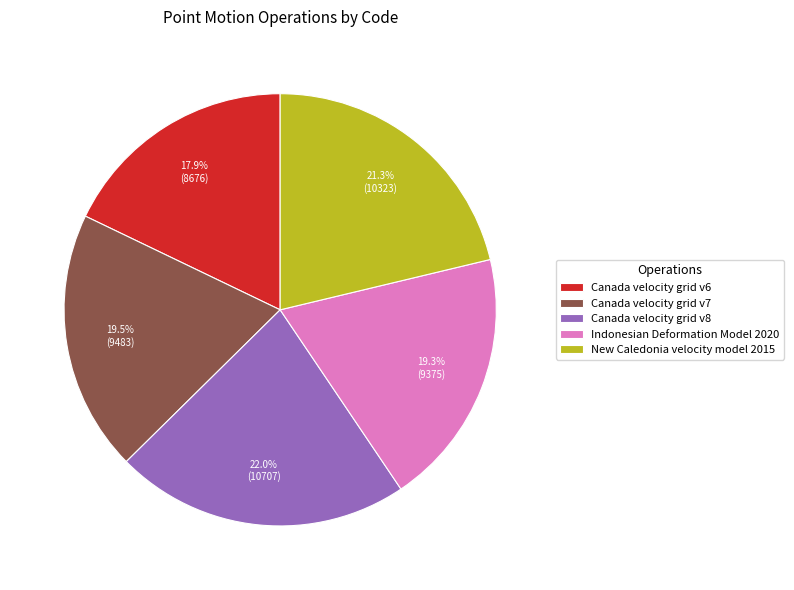

Approximately how many times larger is the value at Canada velocity grid v6 compared to Indonesian Deformation Model 2020?

0.9